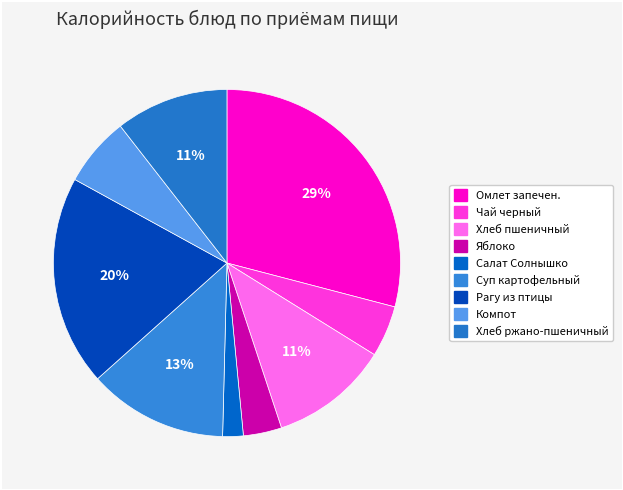

Combined, do Яблоко and Рагу из птицы account for over 50%?

No